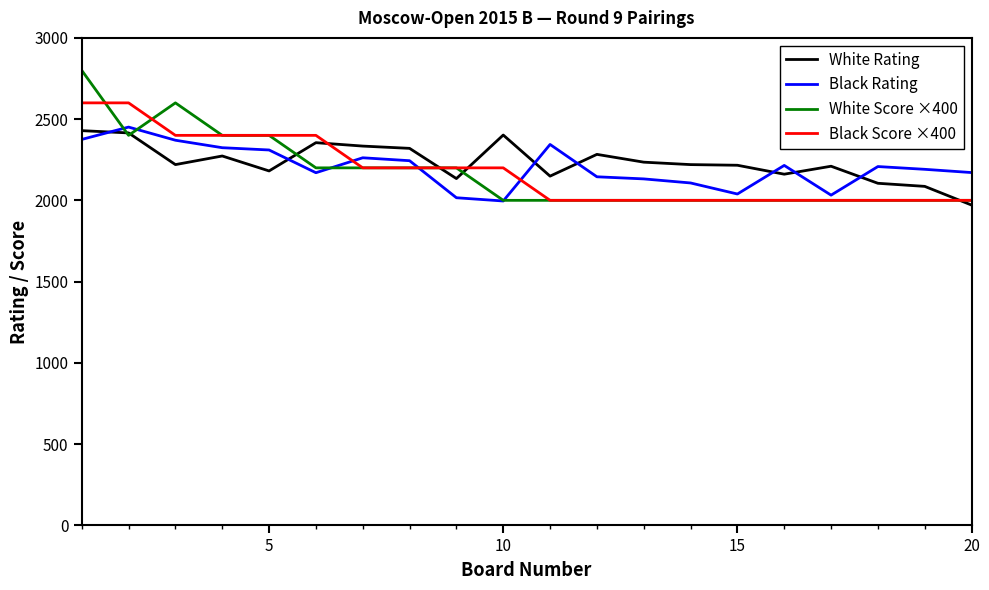

Which series ends up on top after the final intersection of White Rating and Black Rating?

Black Rating